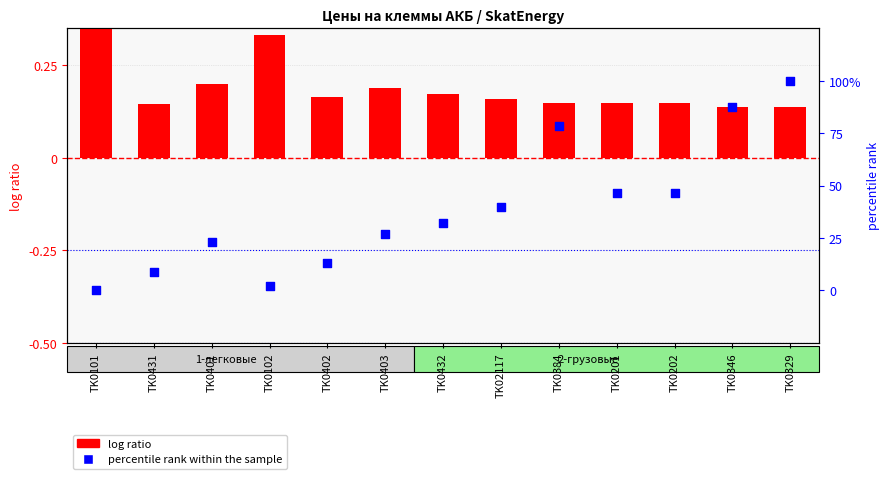

At which category is the sum across all series the highest?

TK0329